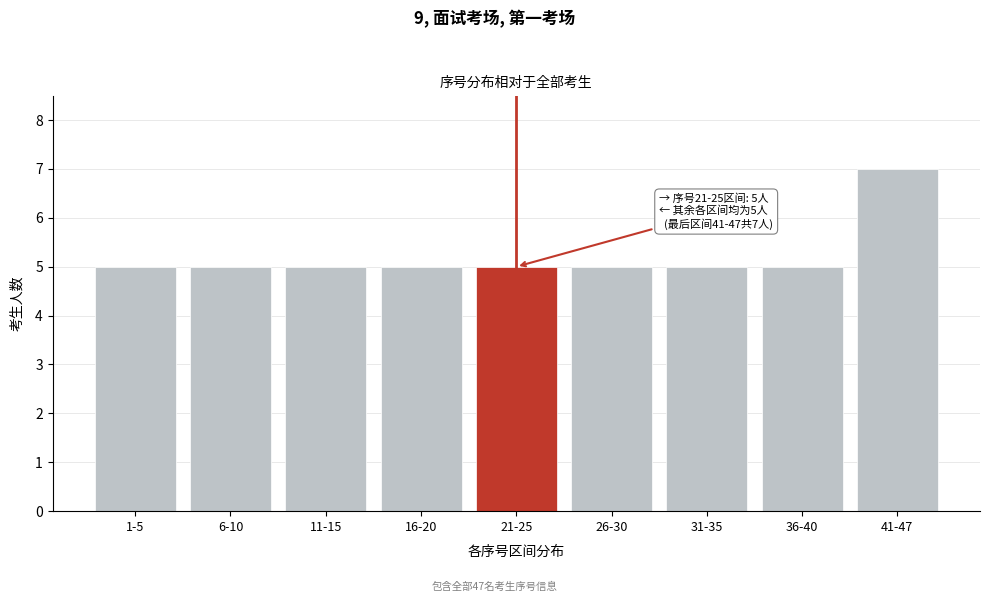

Reading left to right, list all the values displayed in this chart.

1-5=5	6-10=5	11-15=5	16-20=5	21-25=5	26-30=5	31-35=5	36-40=5	41-47=7